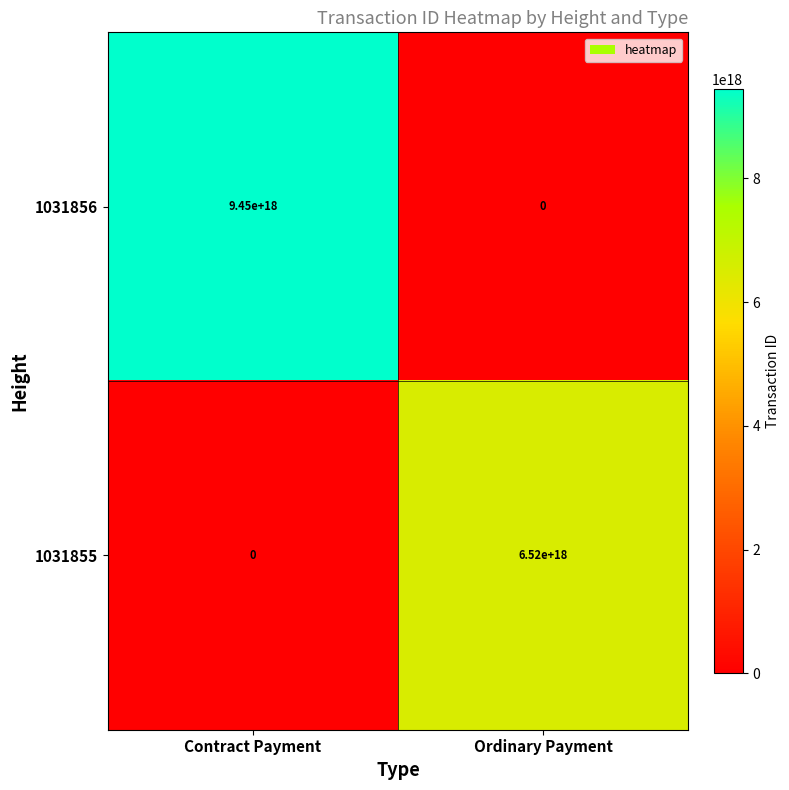

At which category is the sum across all series the highest?

Contract Payment